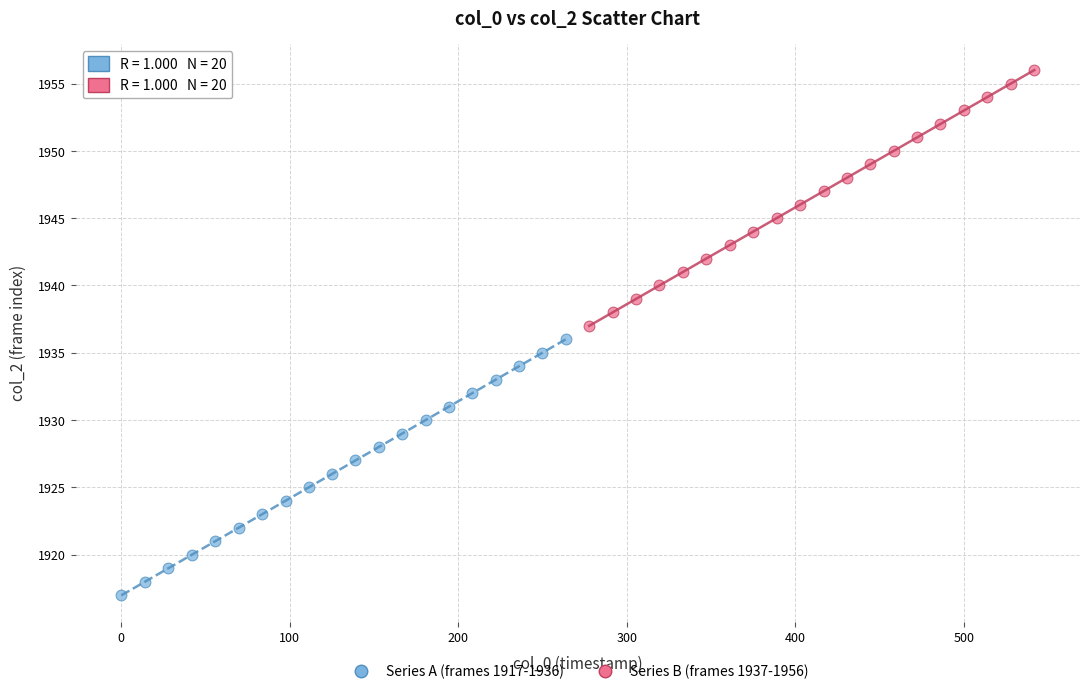

Which series reaches the minimum Y coordinate?

Series A (frames 1917-1936)